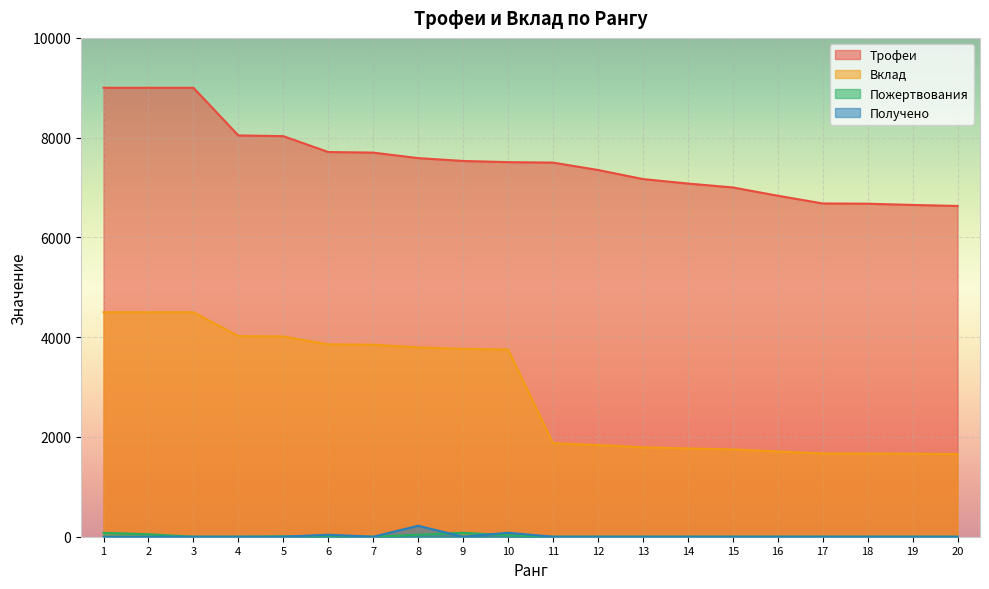

True or false: Вклад and Трофеи intersect in this chart.

False